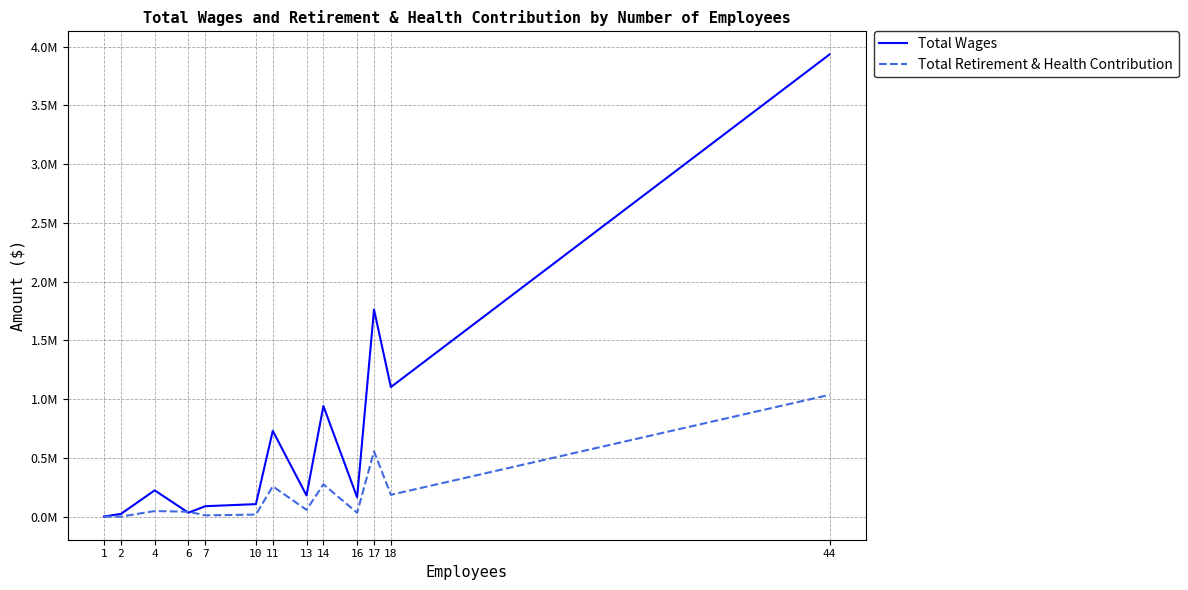

Does the chart have visible grid lines?

Yes